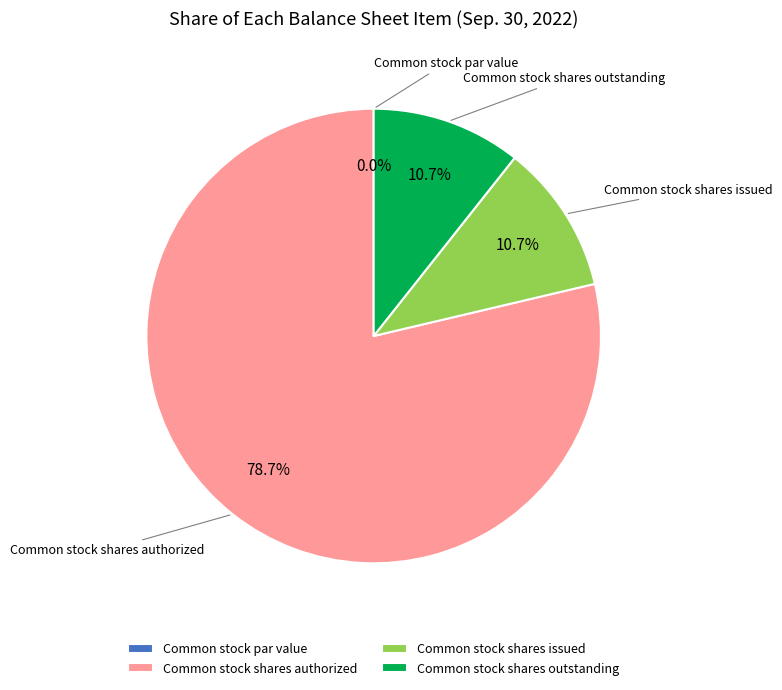

Does any single category account for the majority?

Yes